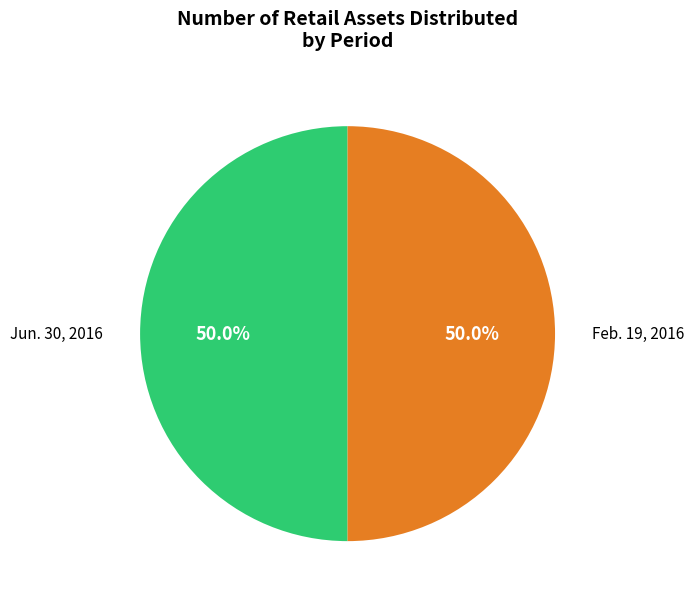

How many segments does this pie chart have?

2